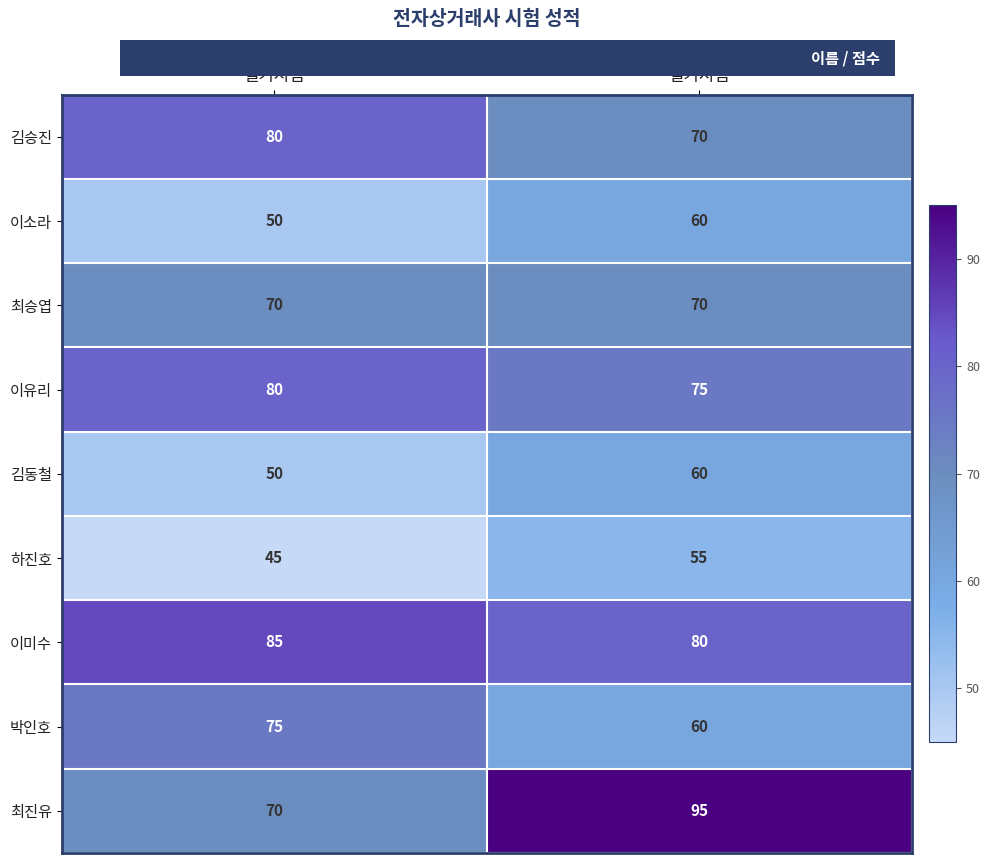

What is the difference between the highest and lowest values at 실기시험?

40